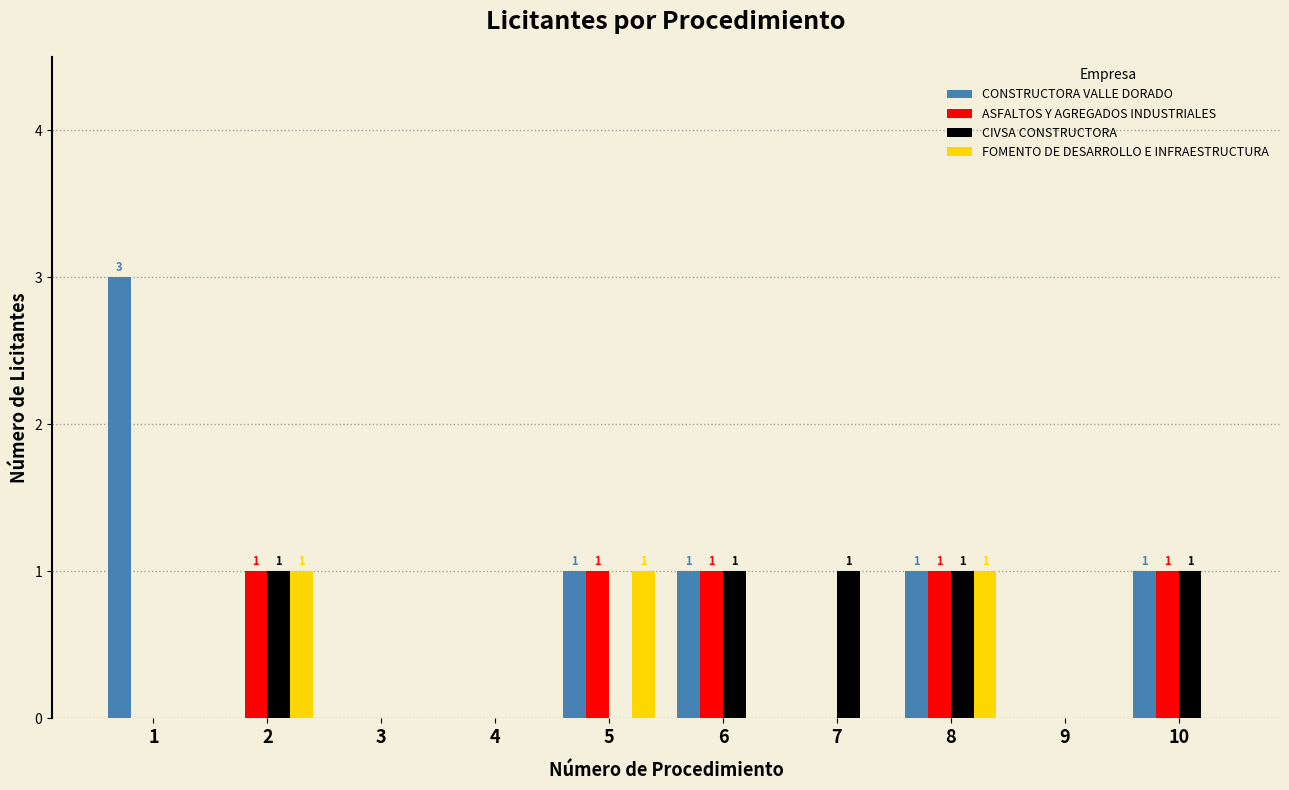

Which series has the widest spread of values?

CONSTRUCTORA VALLE DORADO